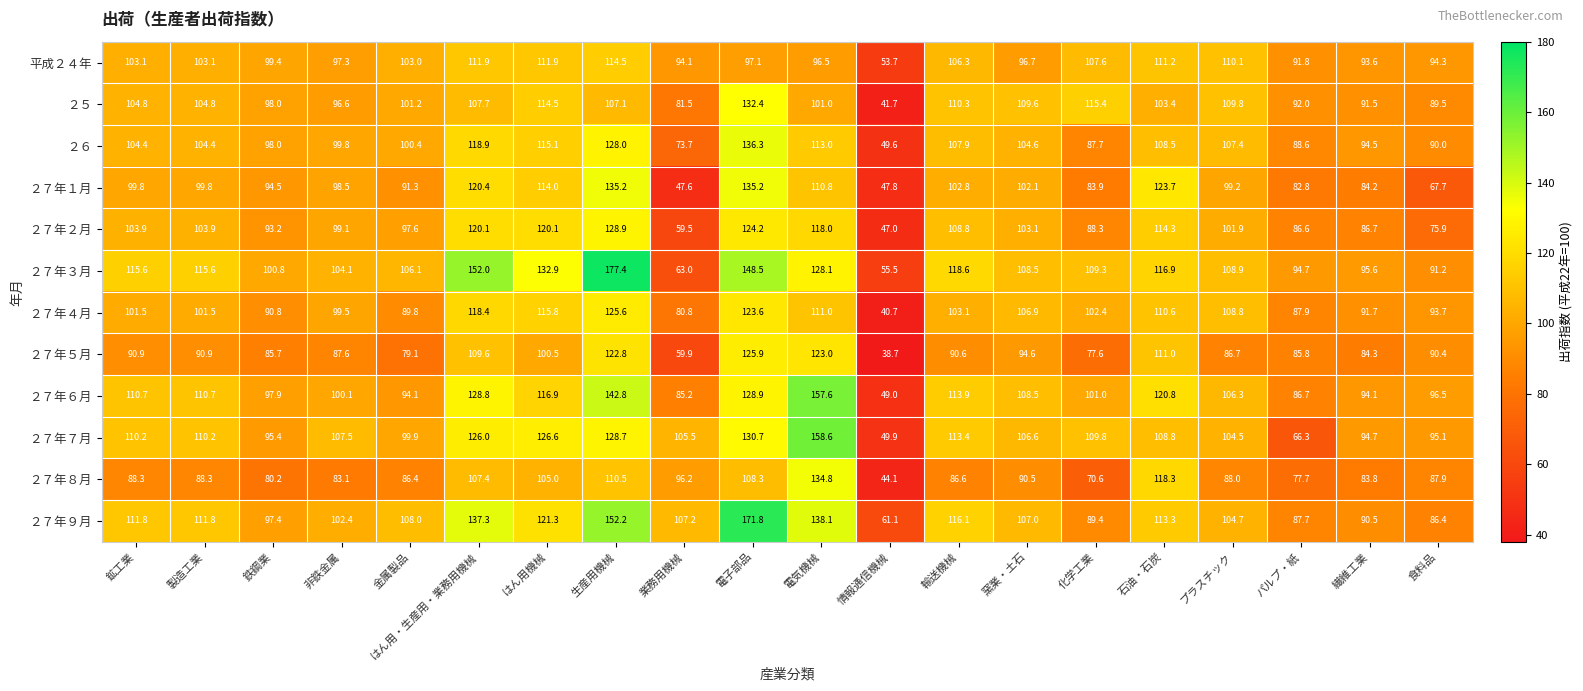

What is the sum of all ２７年５月 values?

1835.6